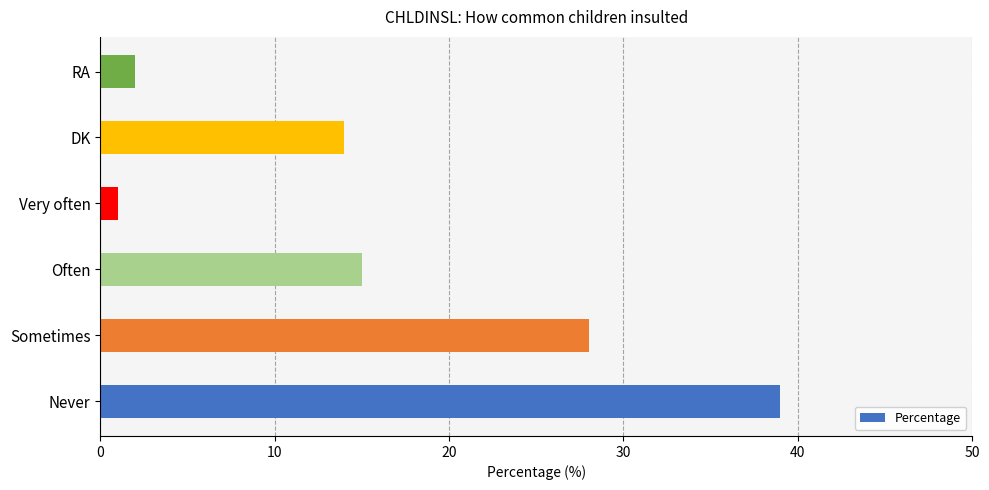

Between DK and RA, which is larger?

DK